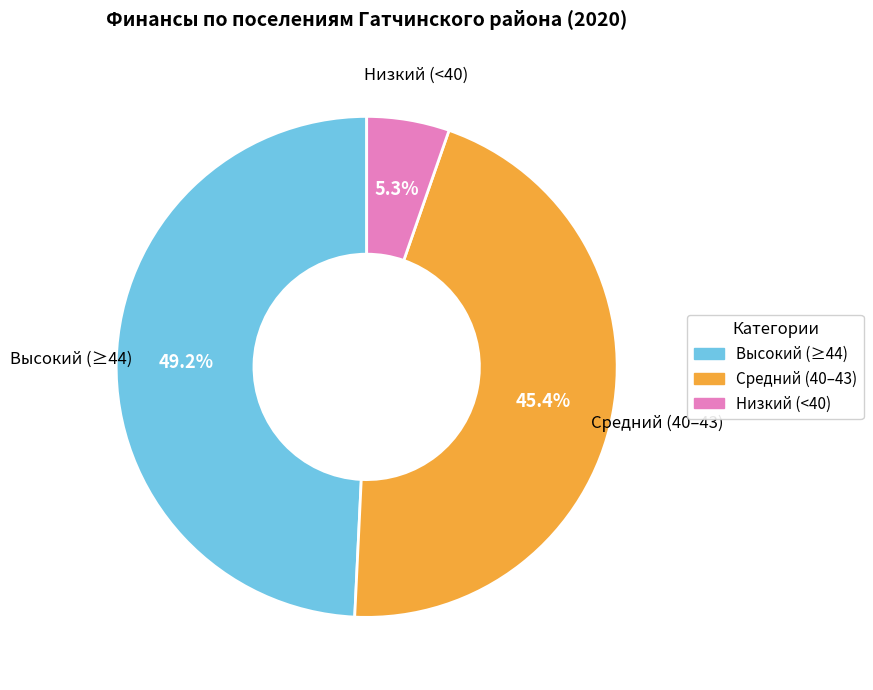

Is there a majority slice in this chart?

No